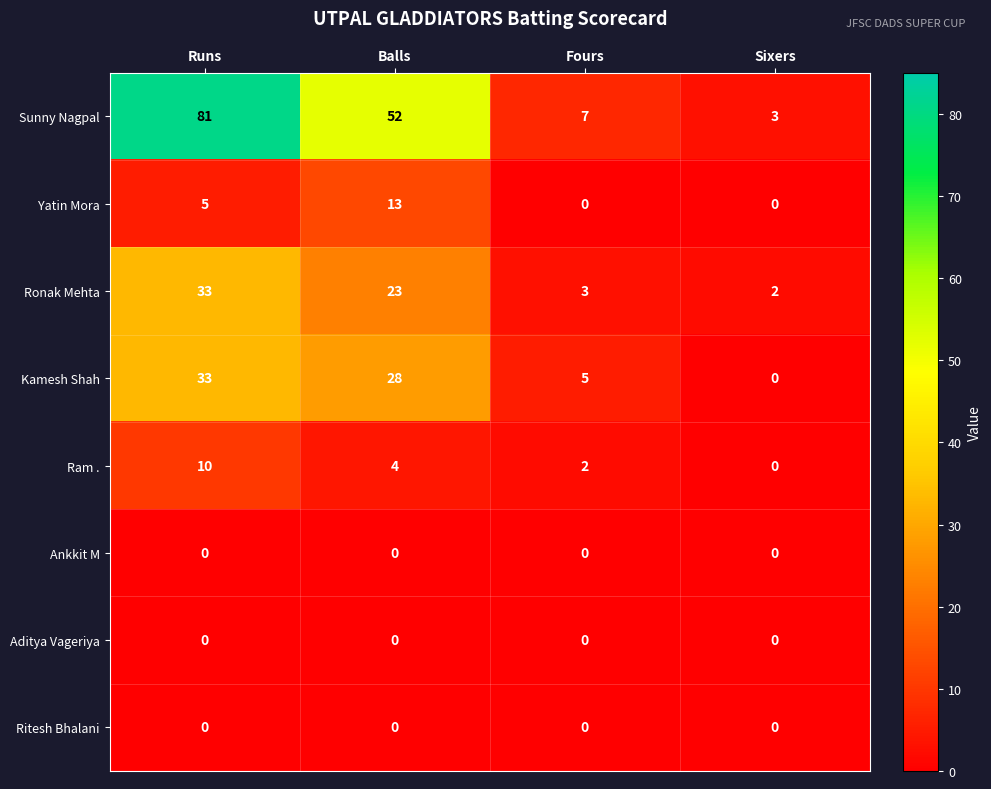

What is the difference between the Kamesh Shah values at Sixers and Runs?

33